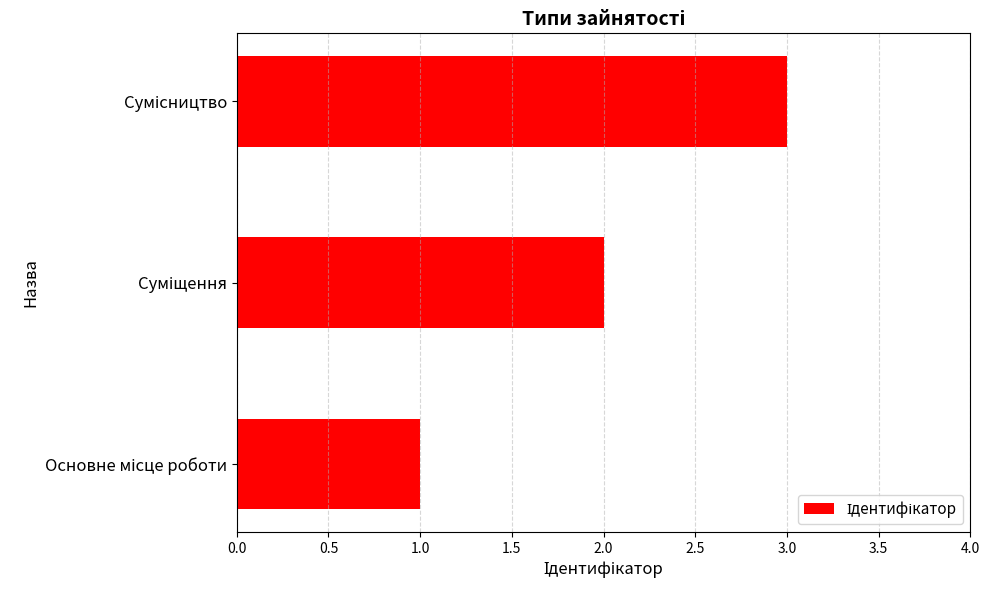

What is the sum of all values?

6